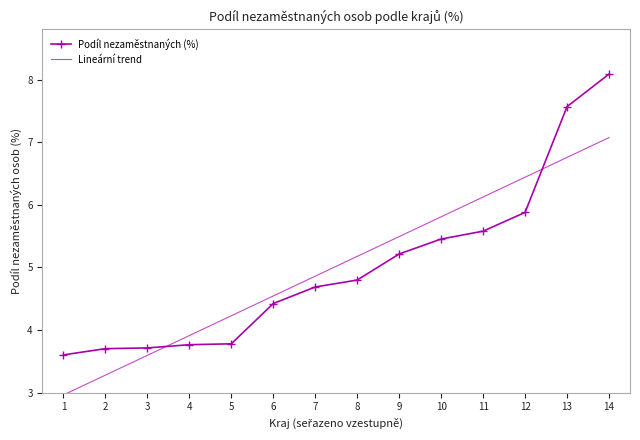

Which series changed the most between 3 and 13?

Podíl nezaměstnaných (%)